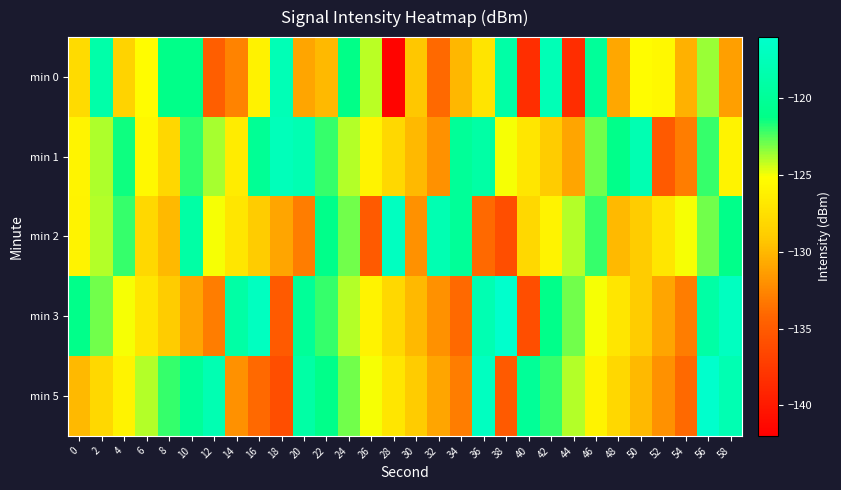

List the series in order of their peak value, lowest first.

min 0, min 1, min 2, min 3, min 5